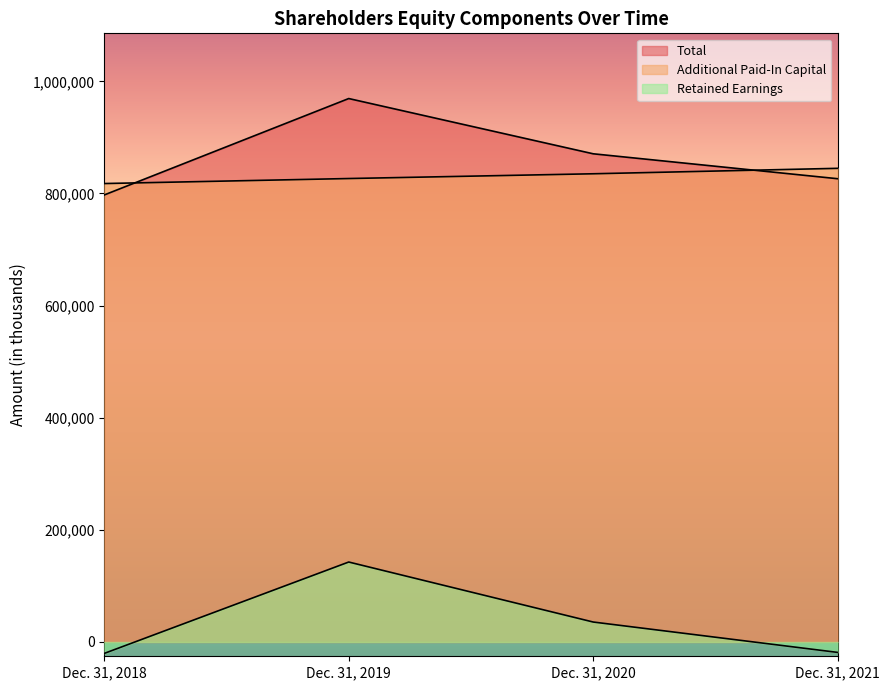

True or false: Additional Paid-In Capital has more than 0 points higher than both neighbors.

False